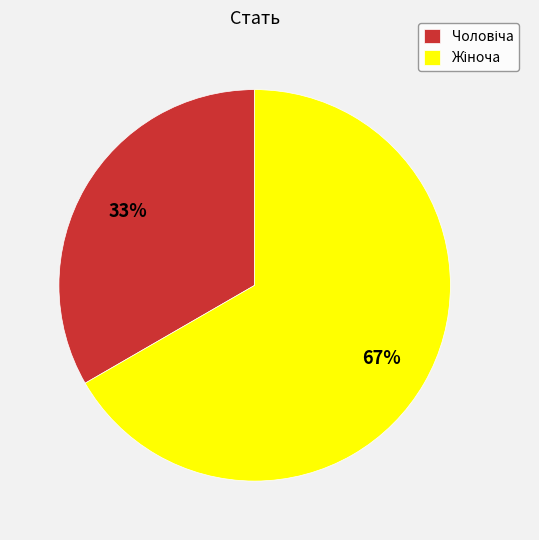

To the nearest percent, what is the average slice percentage?

50%